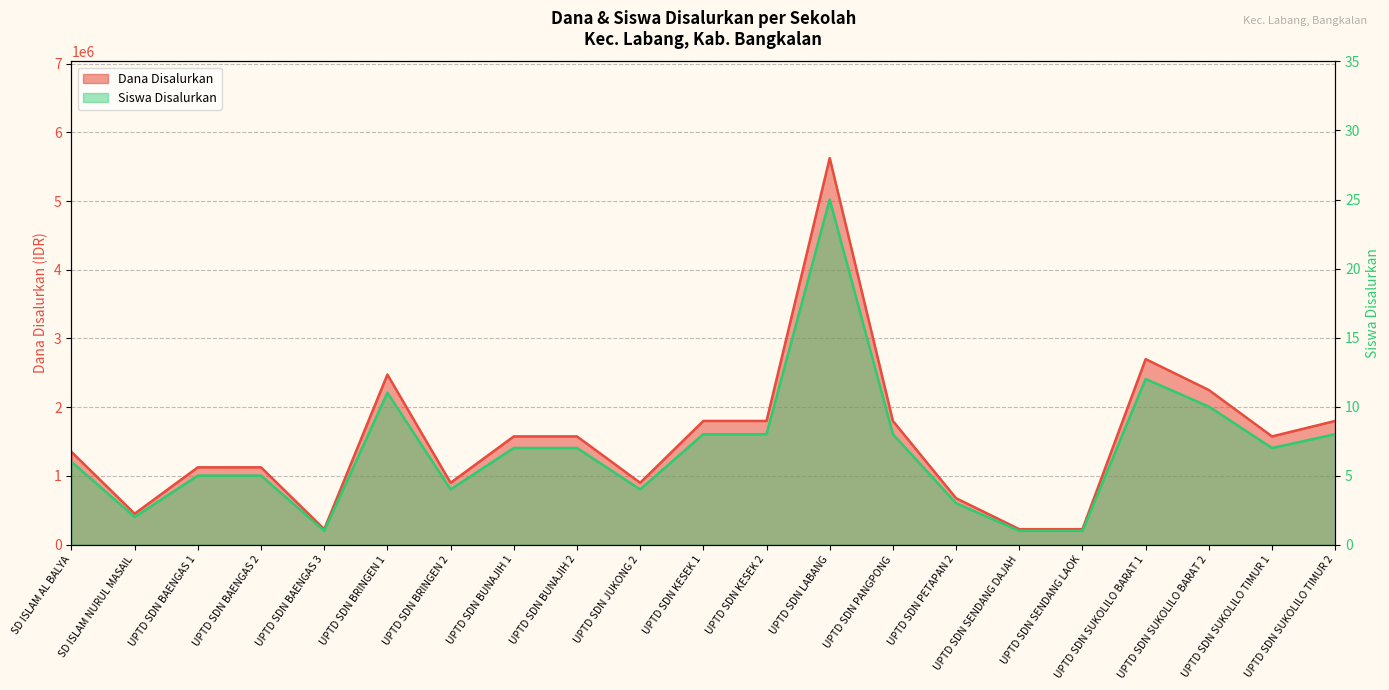

Which category has the lowest value across all series?

UPTD SDN BAENGAS 3